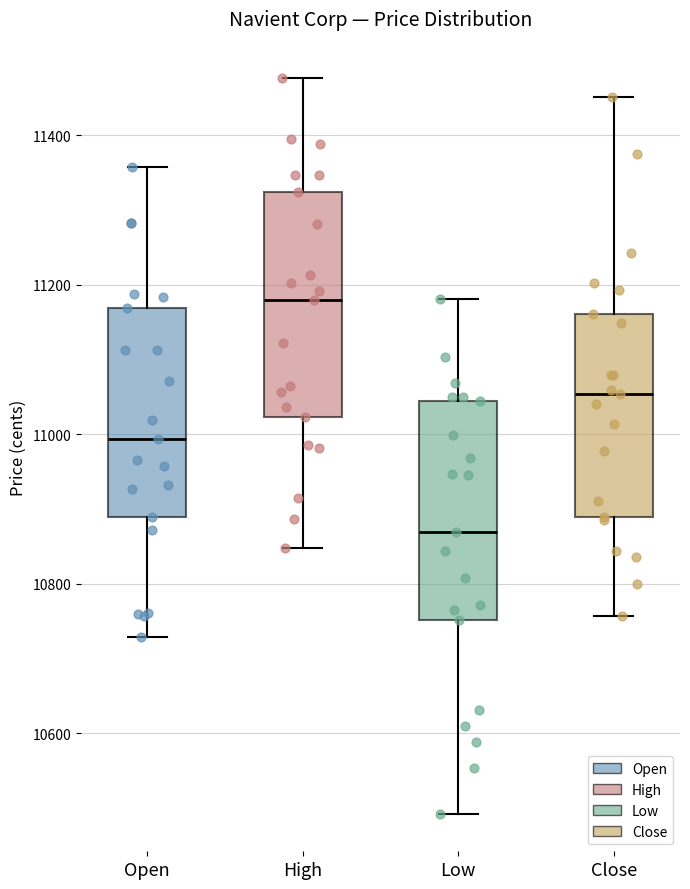

Reading left to right, read every box against the y-axis: the position of its median line, the range the box covers, and the ends of its whiskers. The values are not printed on the chart, so give them approximately, as read against the axis.

Open: median 11000, box 10880 to 11160, whiskers 10720 to 11360
High: median 11180, box 11020 to 11320, whiskers 10840 to 11480
Low: median 10860, box 10760 to 11040, whiskers 10500 to 11180
Close: median 11060, box 10880 to 11160, whiskers 10760 to 11460